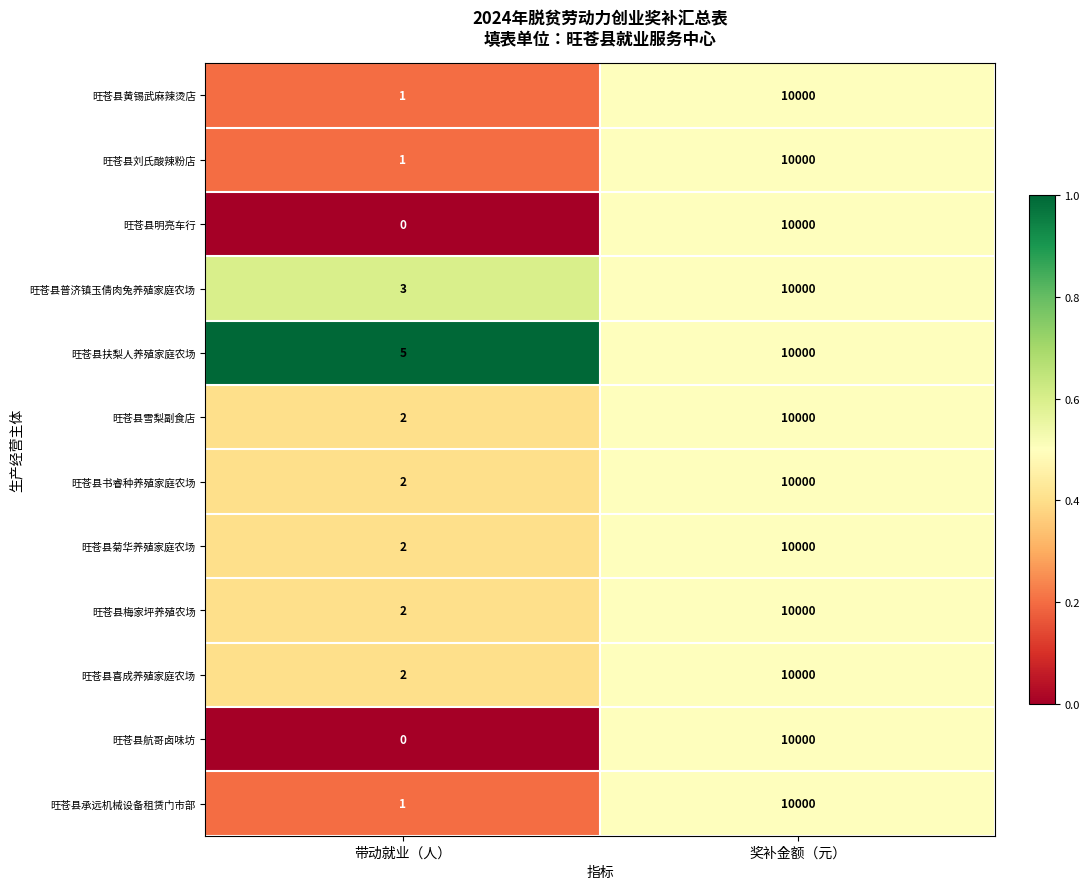

At which label is 旺苍县雪梨副食店 closest to 5001?

带动就业（人）